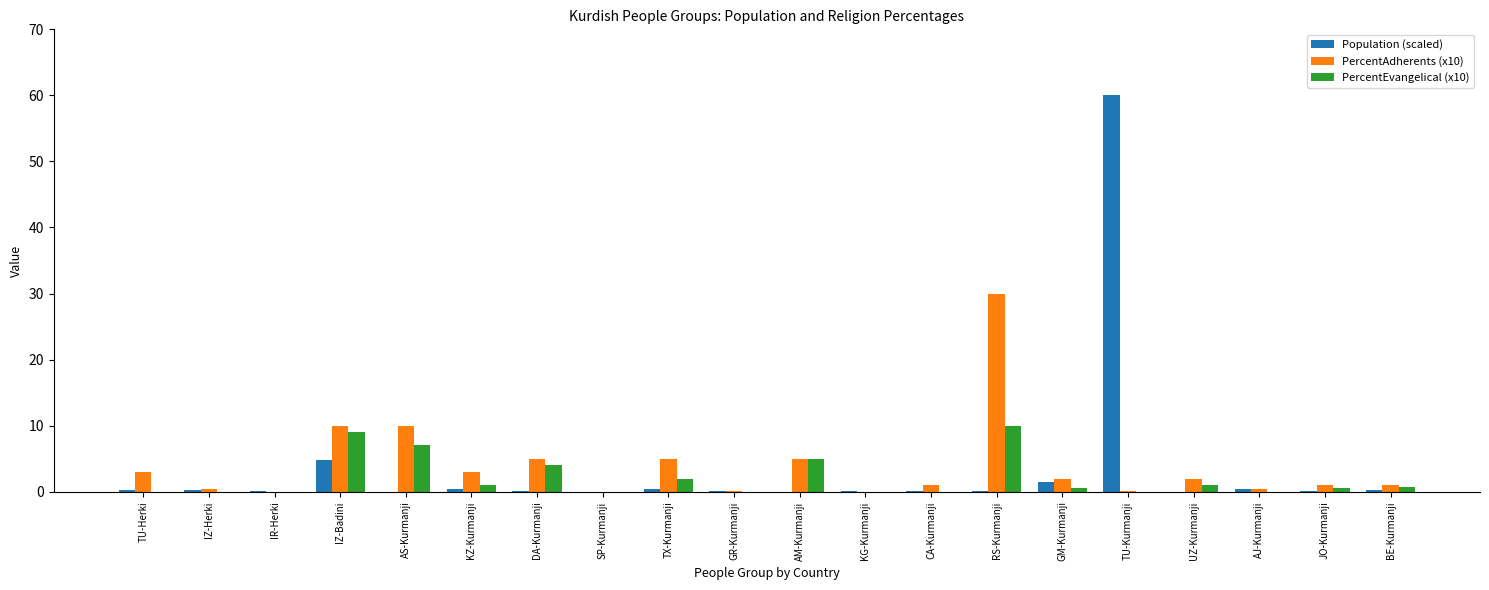

What are all the series names shown in the legend?

Population (scaled), PercentAdherents (x10), PercentEvangelical (x10)